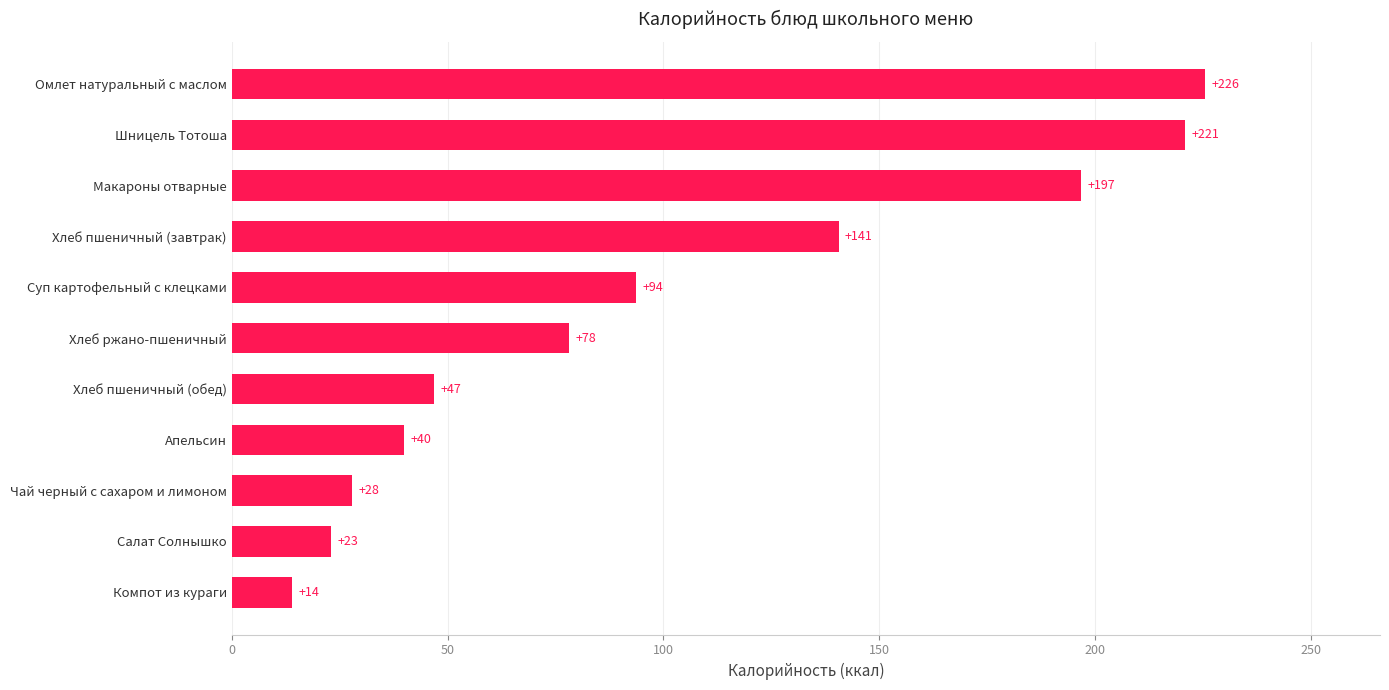

What is the difference between the second highest and minimum values?

206.9